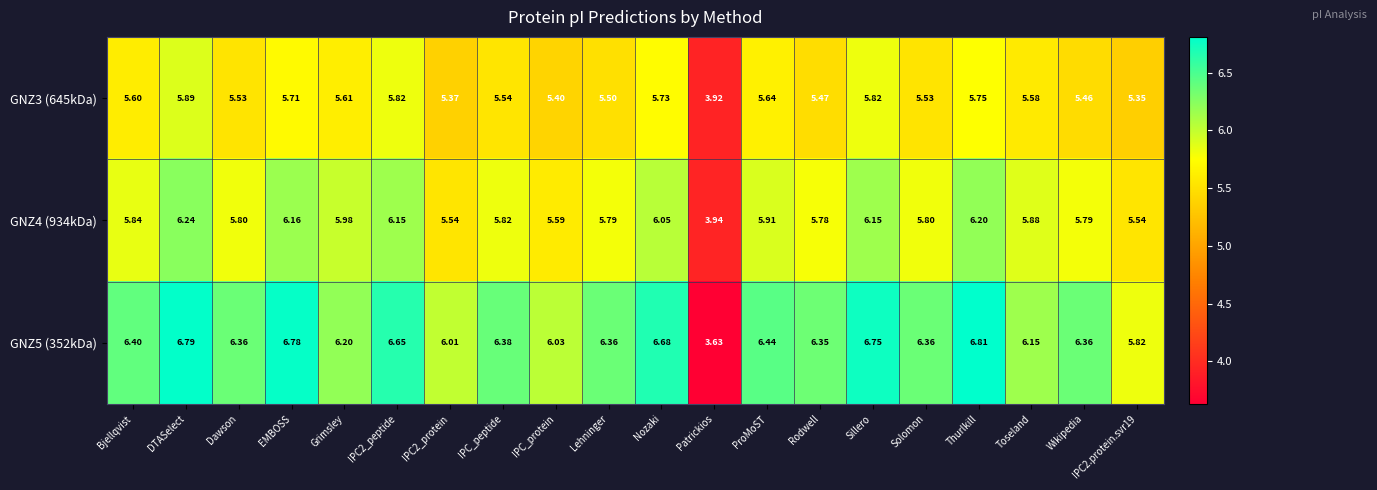

Rank the series by their average value, from lowest to highest.

GNZ3 (645kDa), GNZ4 (934kDa), GNZ5 (352kDa)